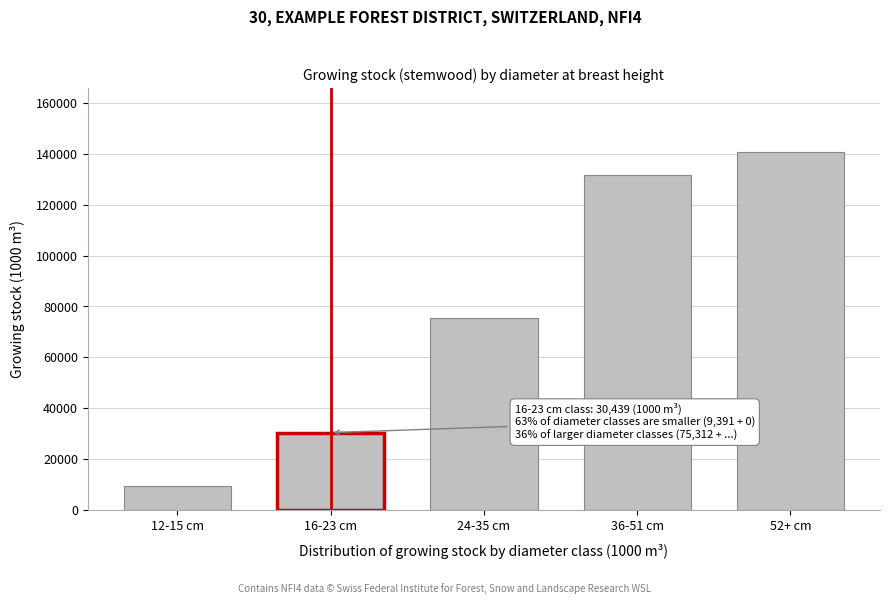

Reading left to right, extract all data points from this chart.

9391	30439	75312	131513	140510